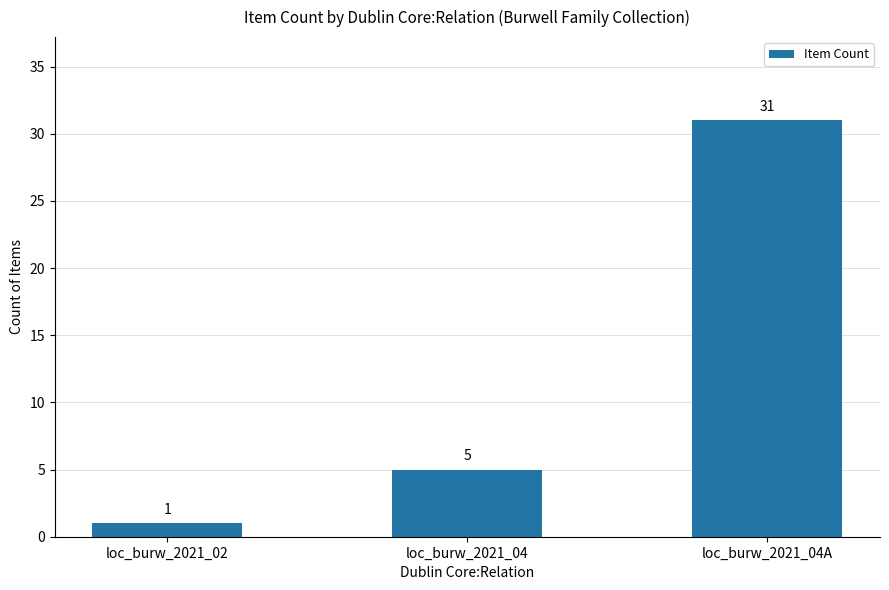

What is the sum of the values at loc_burw_2021_04 and loc_burw_2021_02?

6